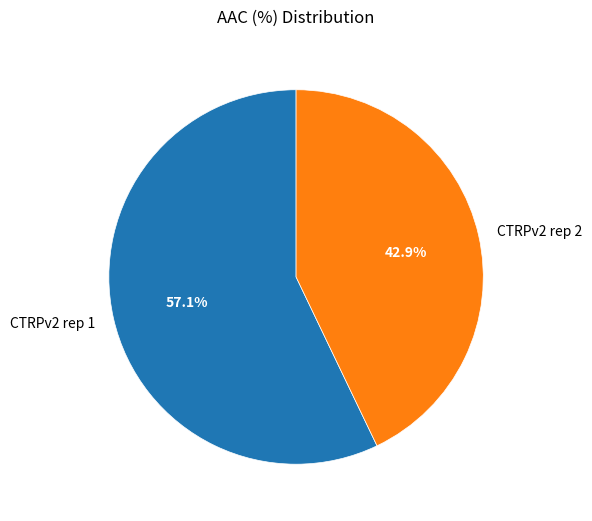

What percentage is the CTRPv2 rep 2 slice, to the nearest percent?

43%